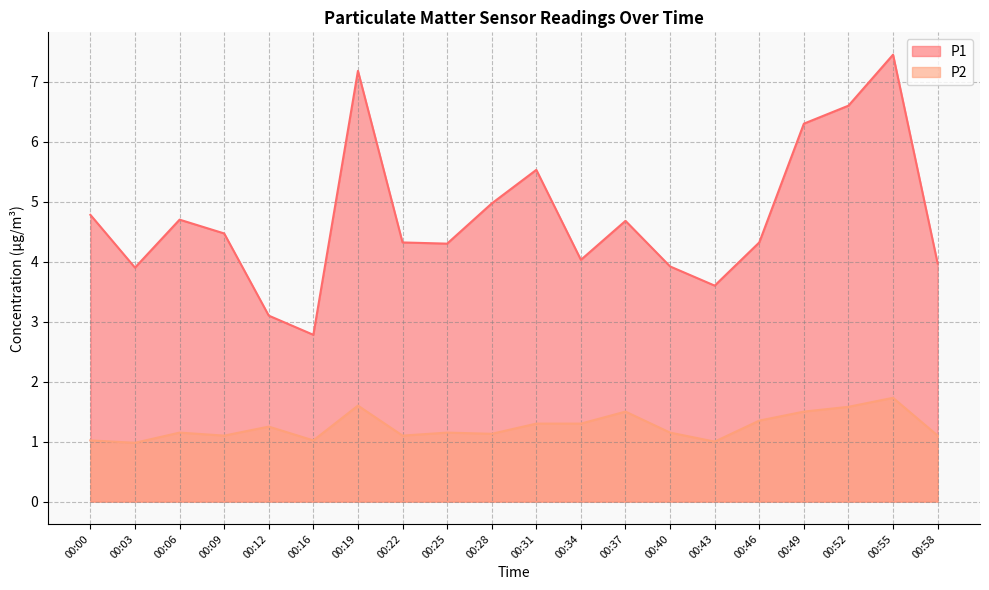

The P1 series shows 5.0 at 00:28. True or false?

True